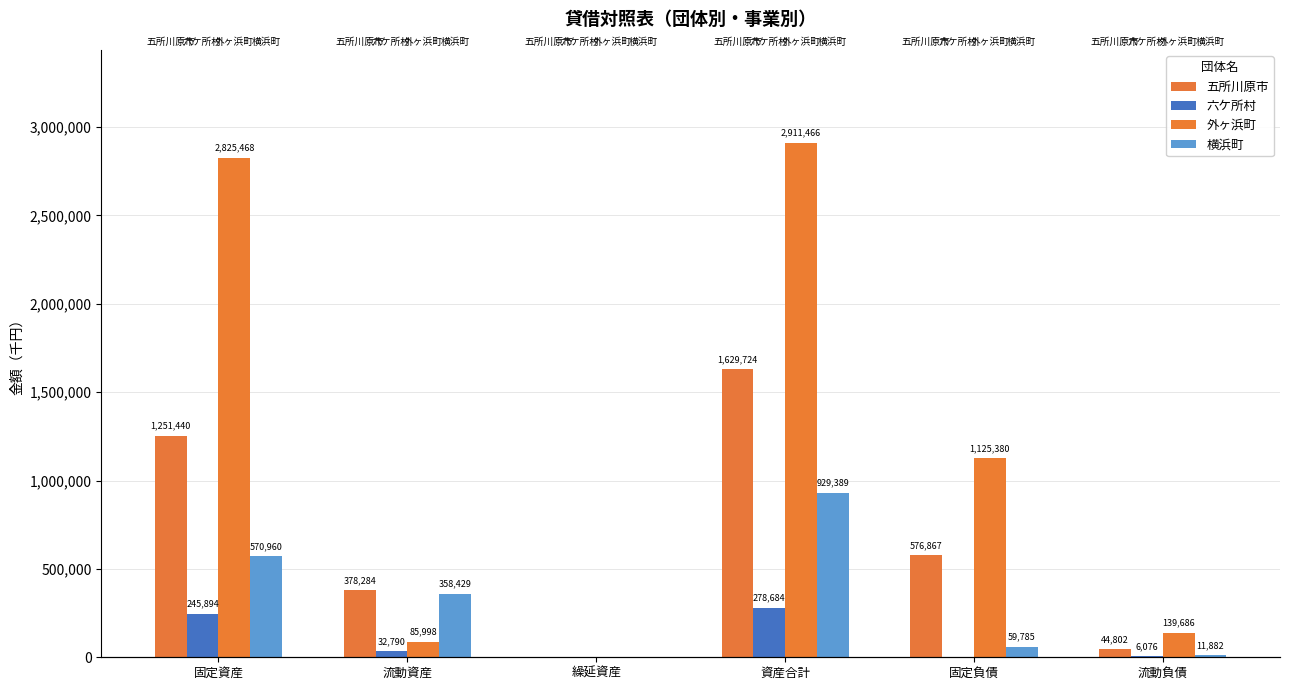

The value of 横浜町 at 流動負債 is 17645. True or false?

False